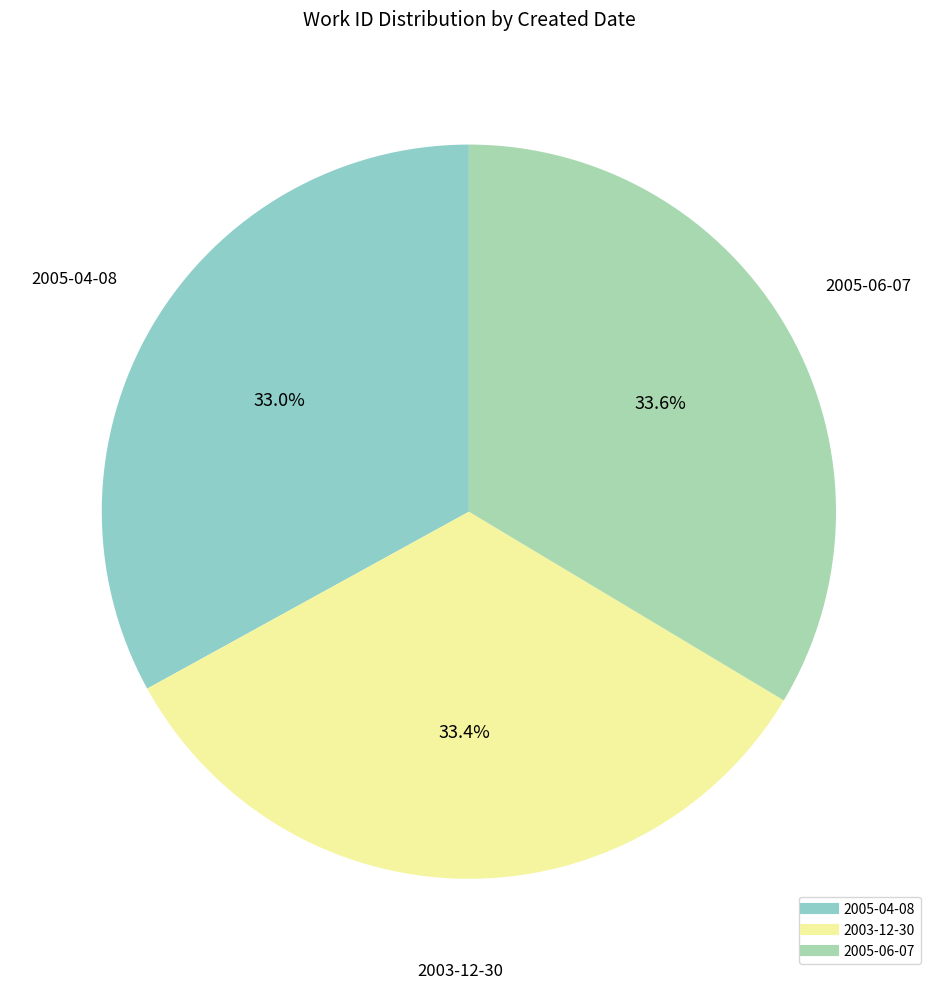

Approximately how many times larger is the value at 2005-04-08 compared to 2005-06-07?

1.0